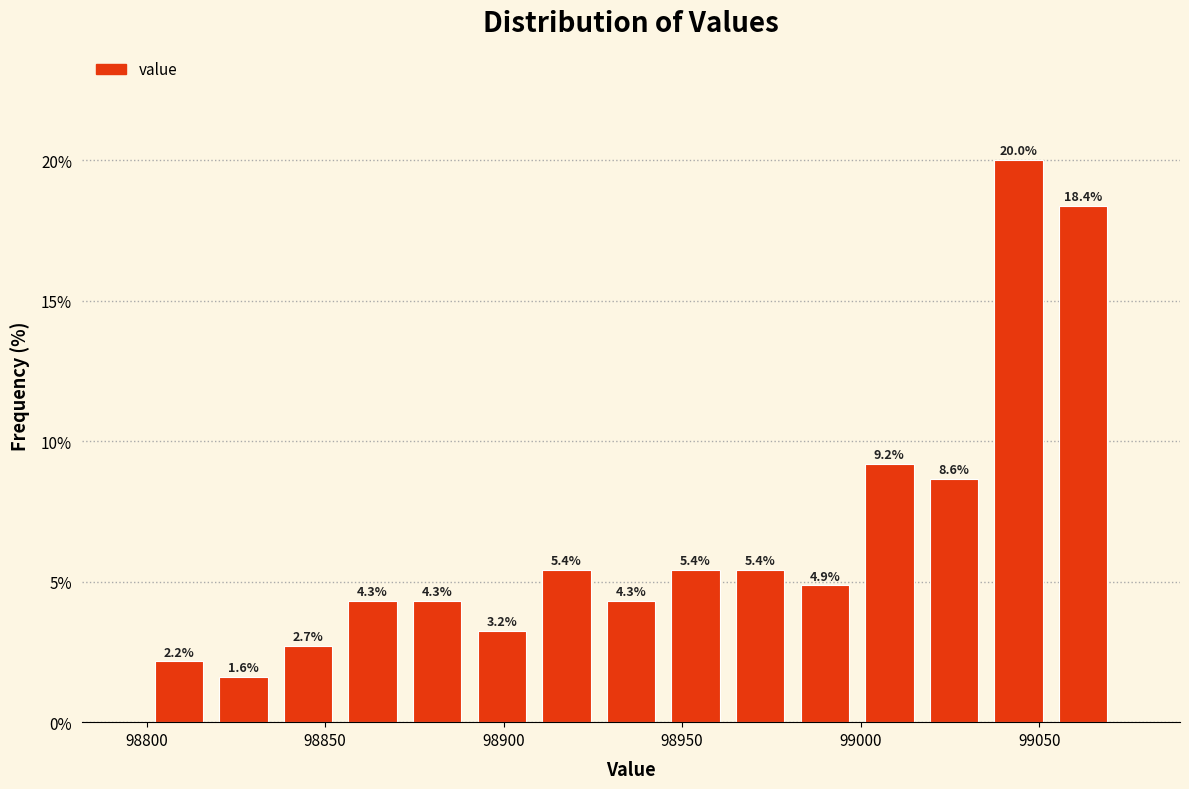

Around what value on the x-axis is the tallest bar? Give the approximate position of its centre, as read against the axis.

99045